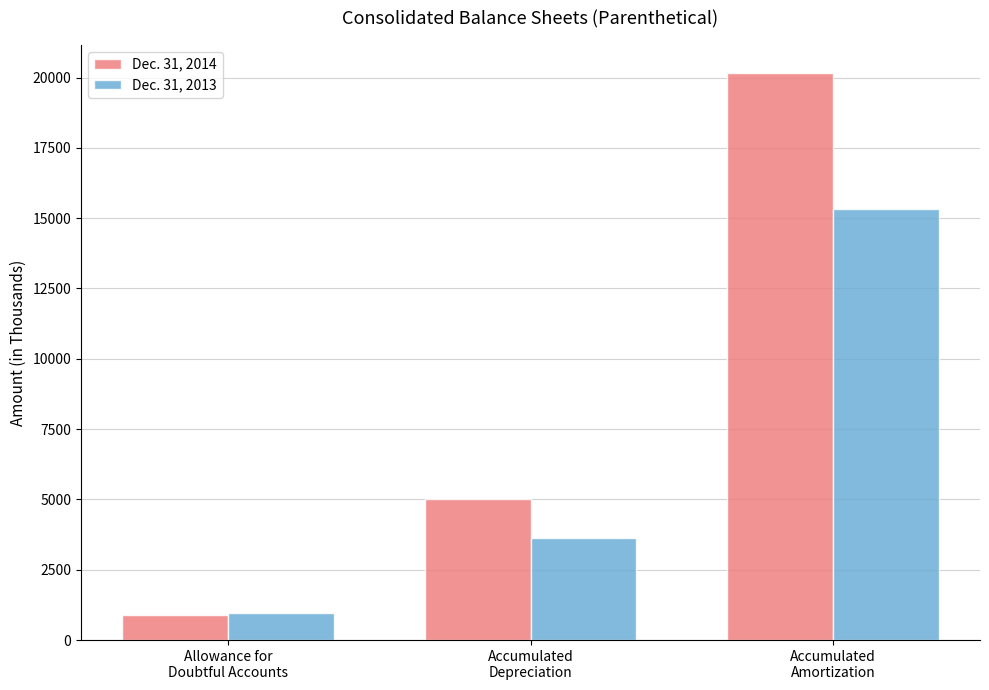

At which category is the sum across all series the highest?

Accumulated
Amortization